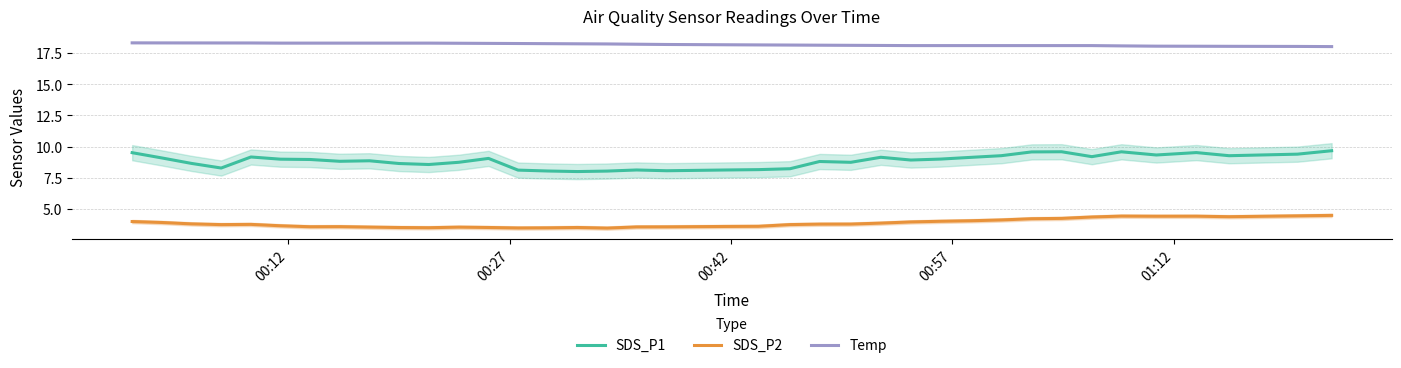

What is the highest value of the SDS_P1 series?

9.7